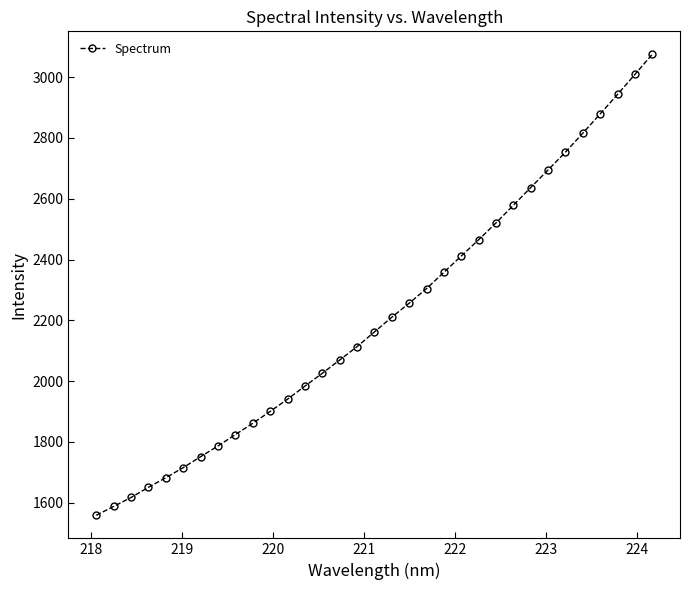

True or false: the data has more than 2 interior local peaks.

False